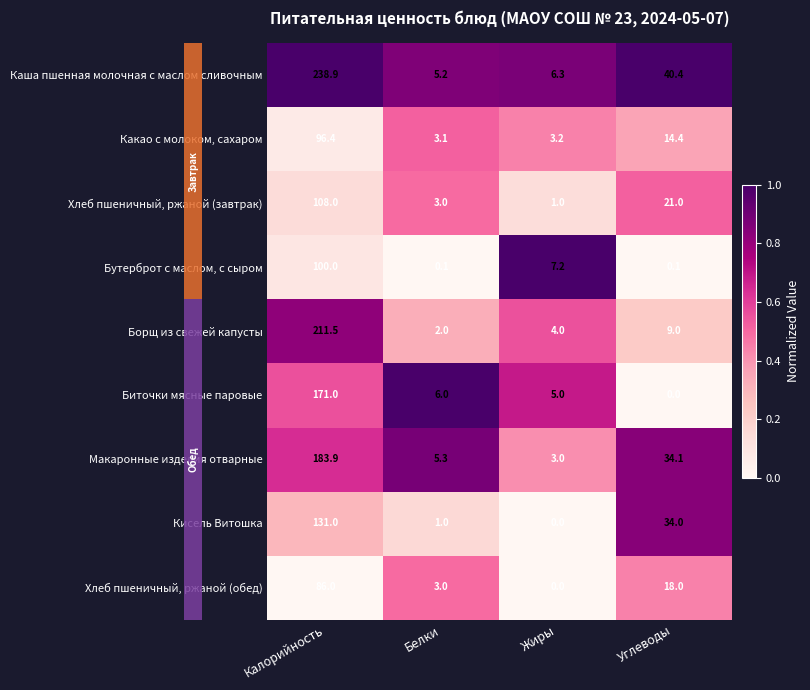

Where does the Борщ из свежей капусты series first go above 9?

Калорийность